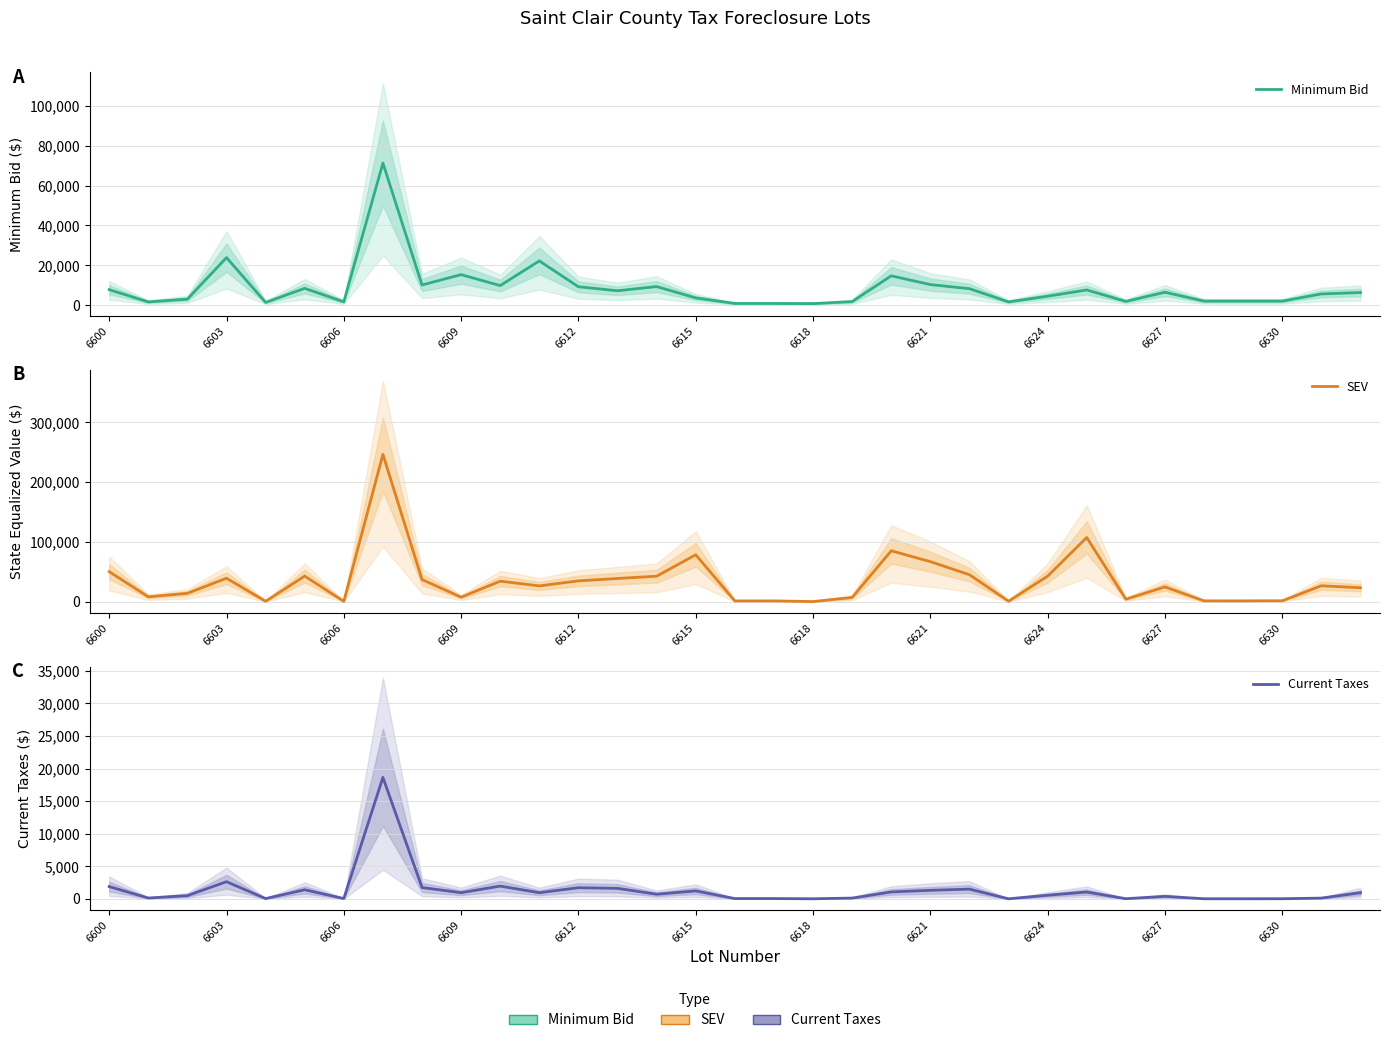

At how many categories does at least one series exceed 179607?

1